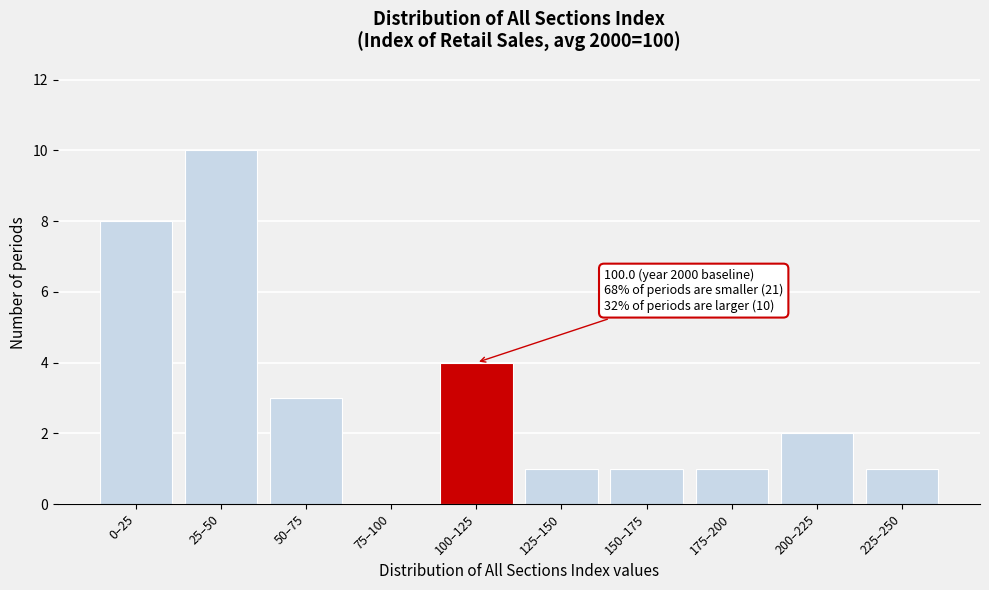

Reading left to right, list all the values displayed in this chart.

0–25=8	25–50=10	50–75=3	75–100=0	100–125=4	125–150=1	150–175=1	175–200=1	200–225=2	225–250=1